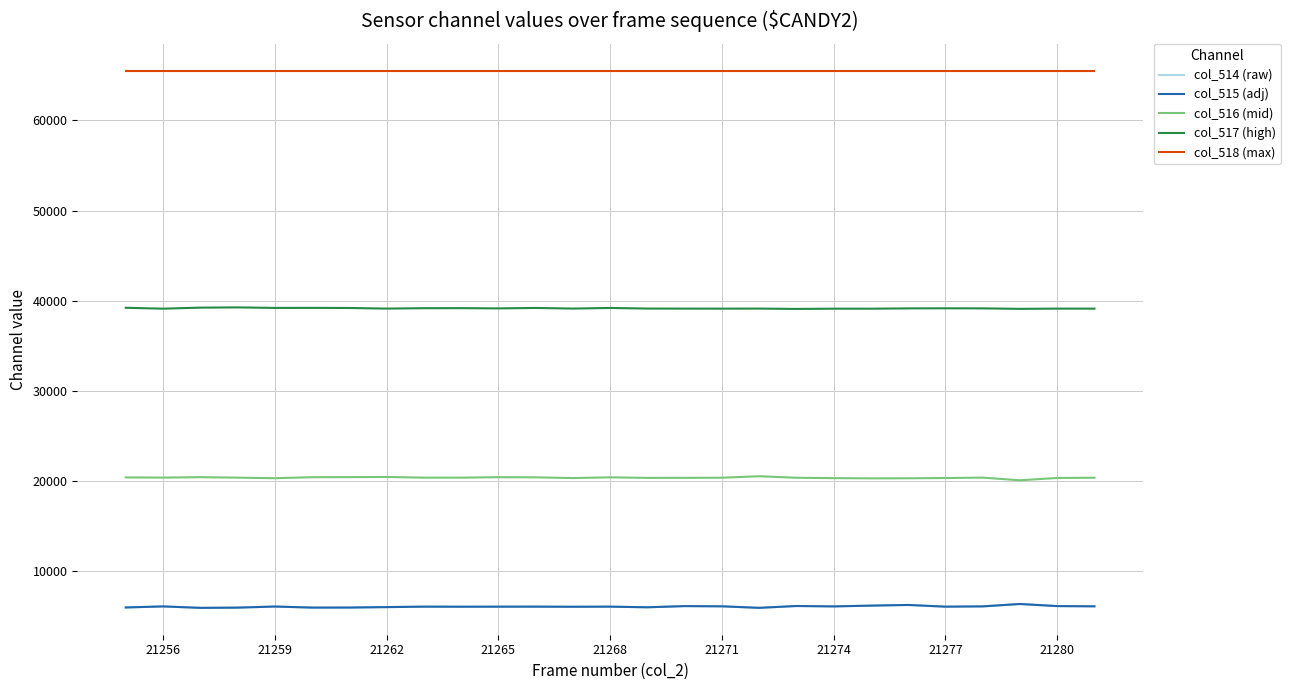

What is the average value of the col_518 (max) series?

65535